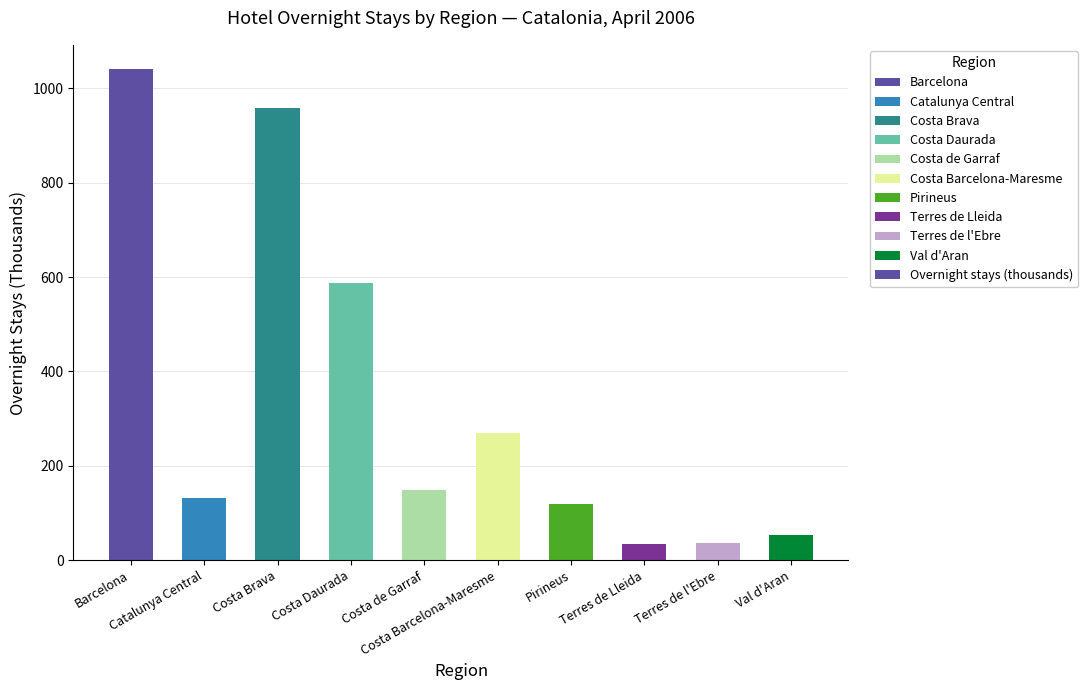

What is the smallest value displayed?

34.7